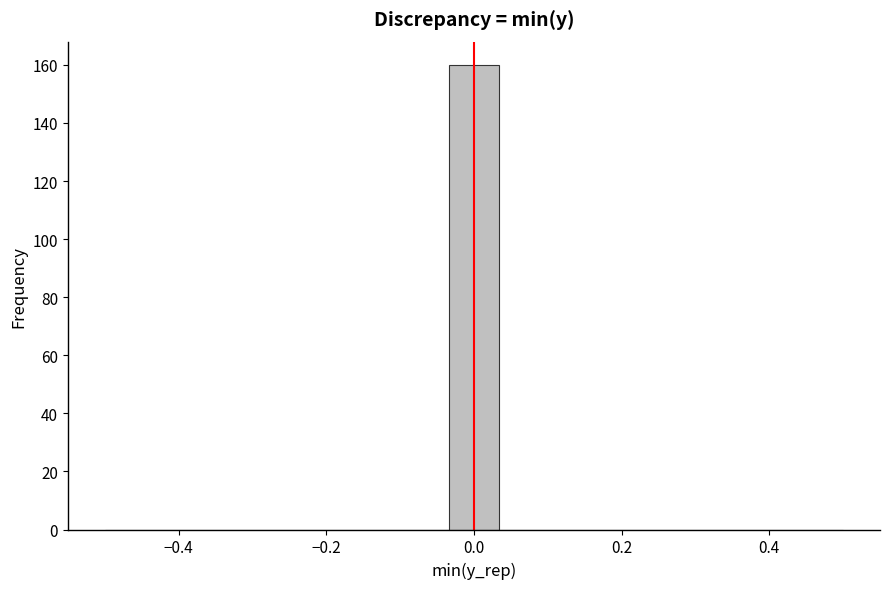

Around what value on the x-axis is the tallest bar? Give the approximate position of its centre, as read against the axis.

0.00